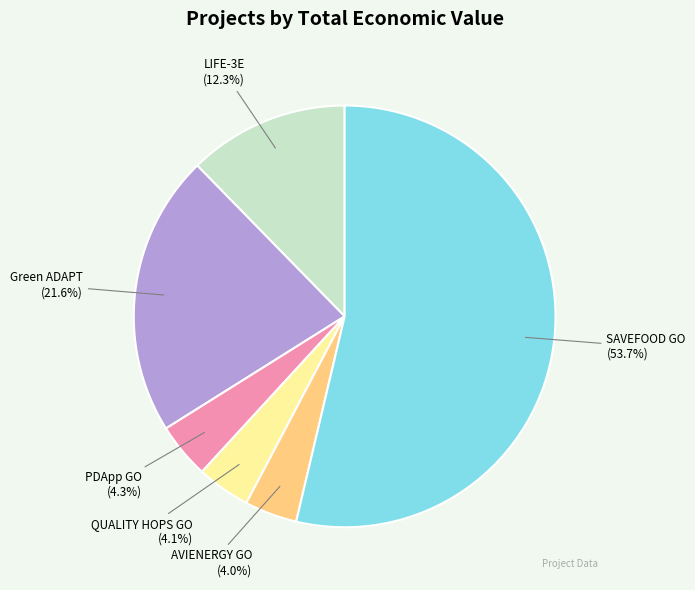

To the nearest percent, what is the average slice percentage?

17%